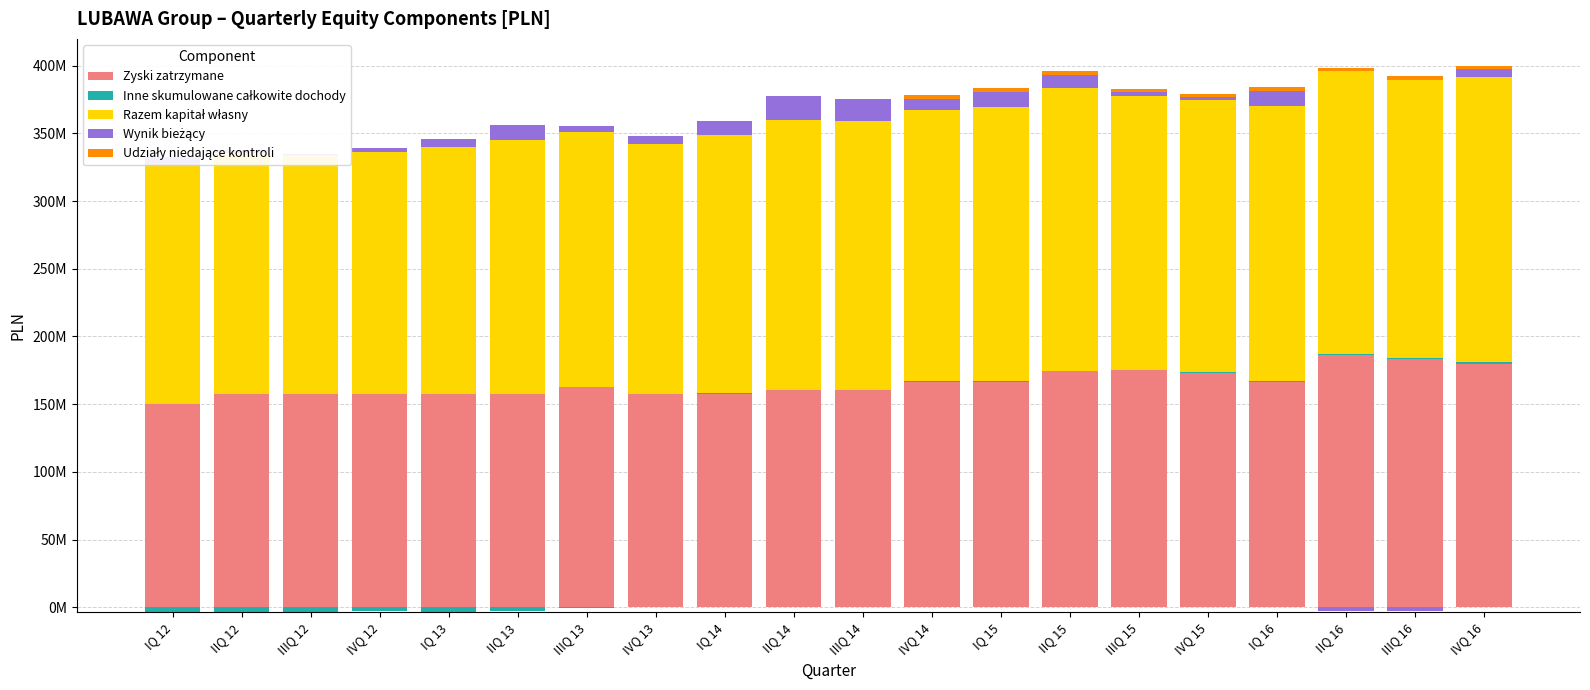

What is the sum of all Inne skumulowane całkowite dochody values?

8237263.7